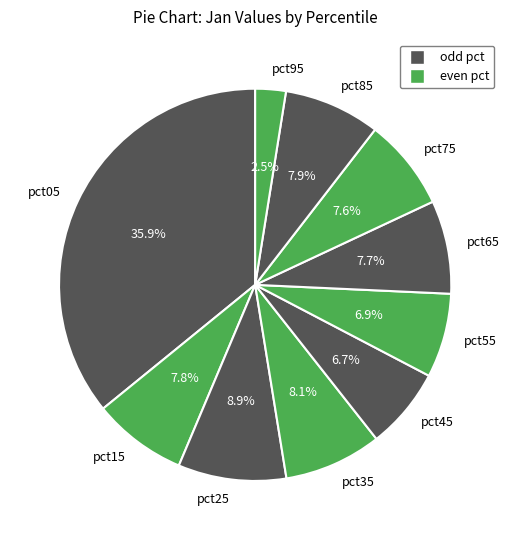

What percentage is the pct15 slice, to the nearest percent?

8%